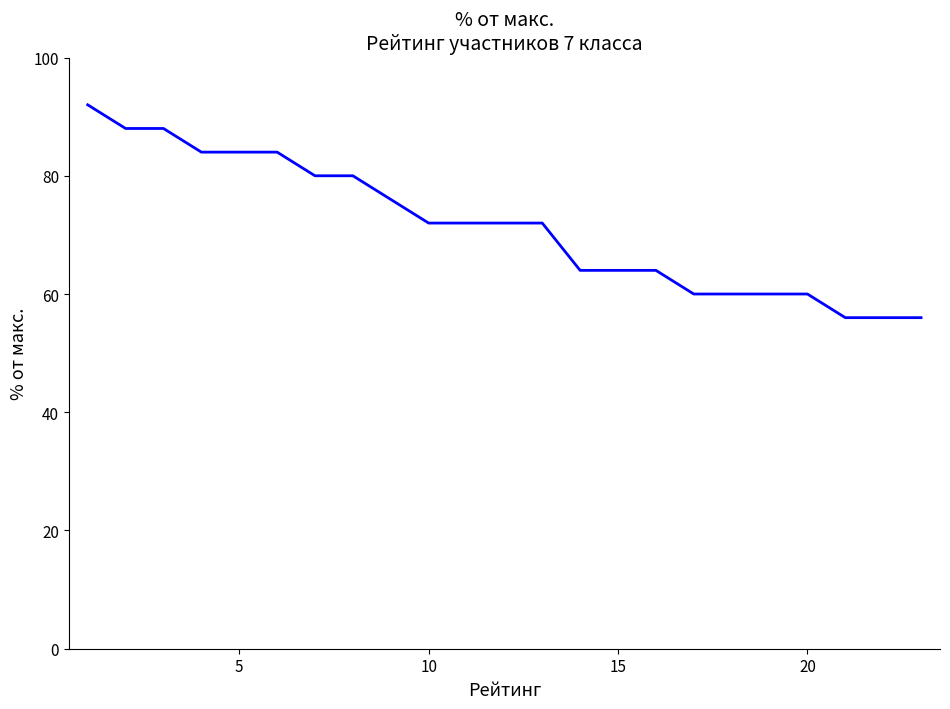

Is this an area chart (filled region under the line)?

No